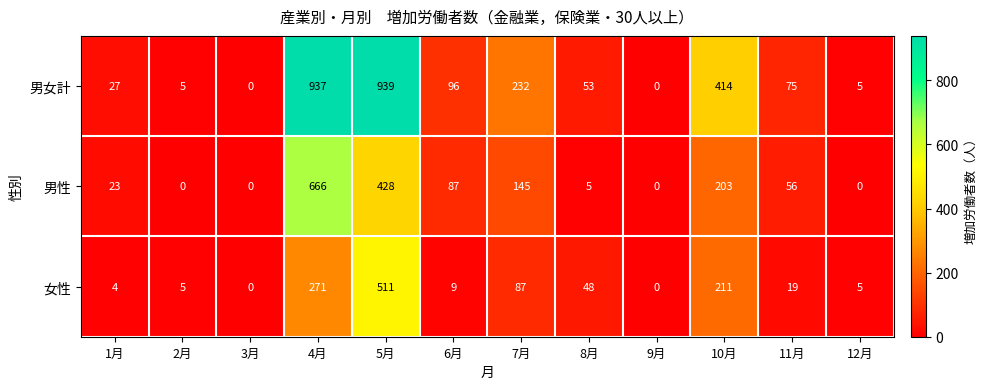

What is the greatest value displayed?

939